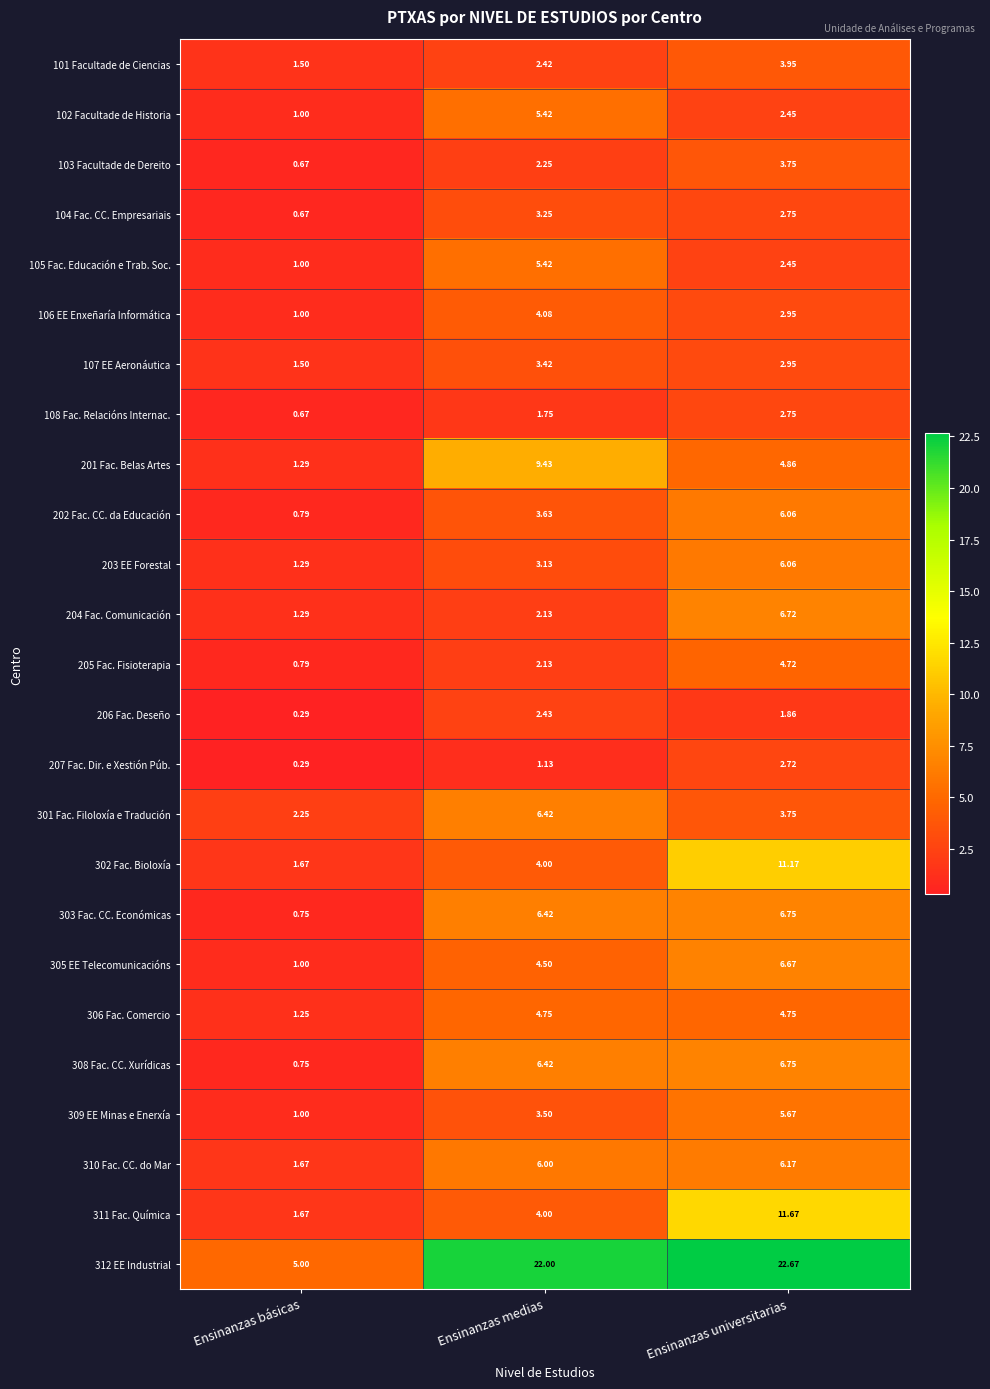

What is the greatest value displayed?

22.7